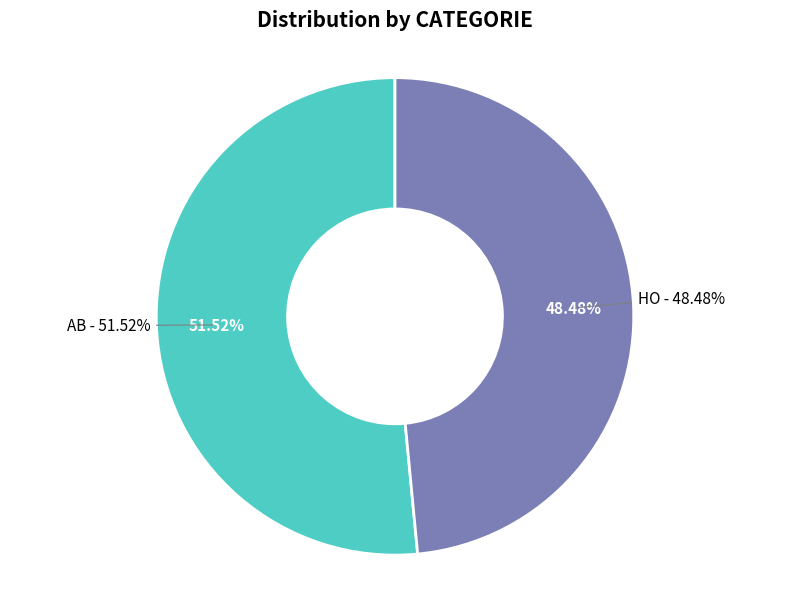

Does AB represent more than half of the total?

Yes